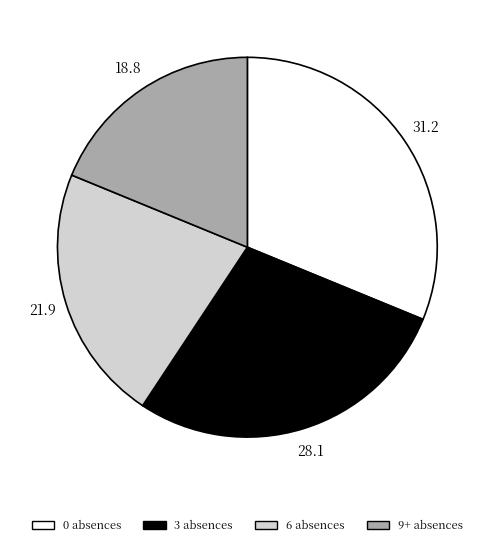

The 9+ absences slice represents 12% of the pie. True or false?

False